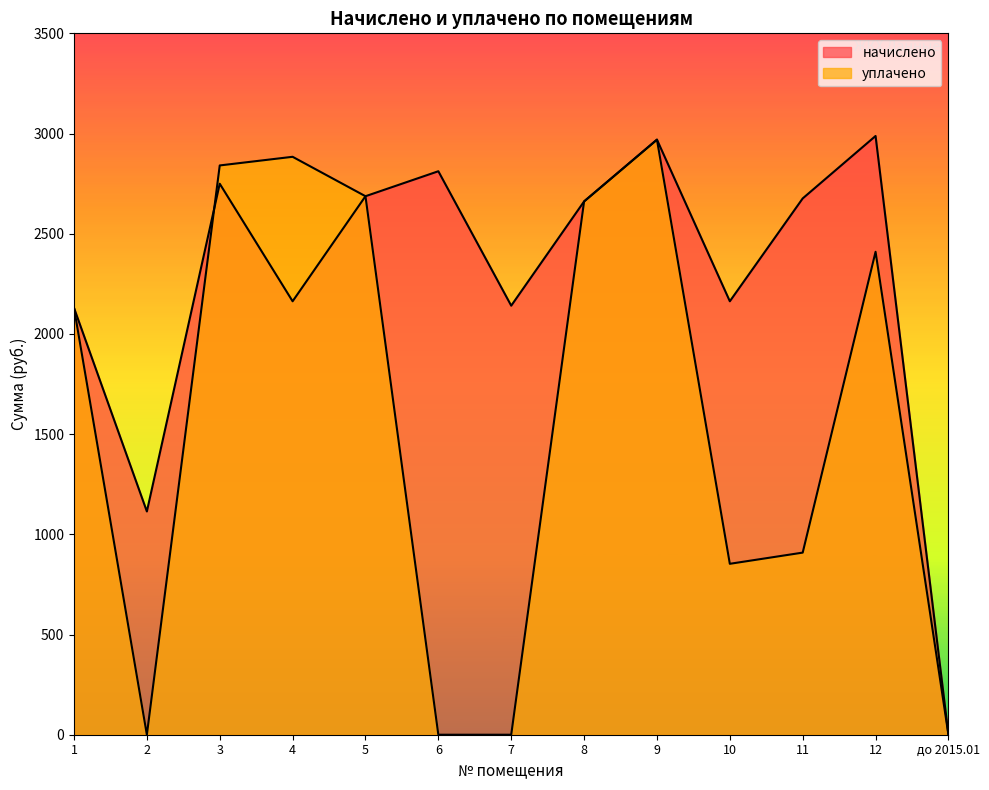

What is the average value of the уплачено series?

1564.9